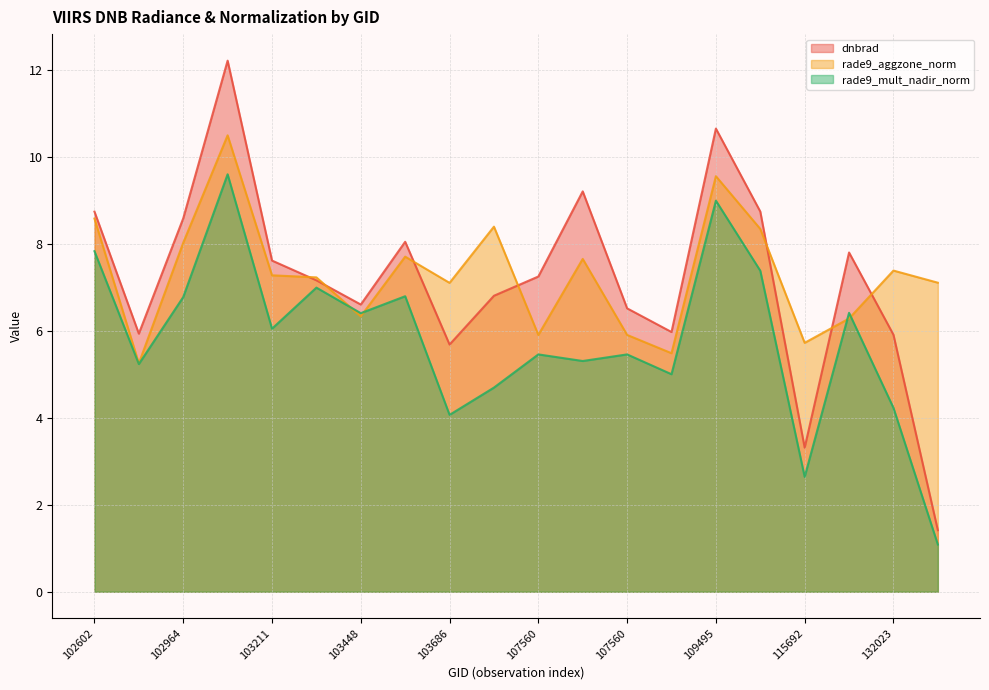

What is the total value across all series at 102845?

16.4